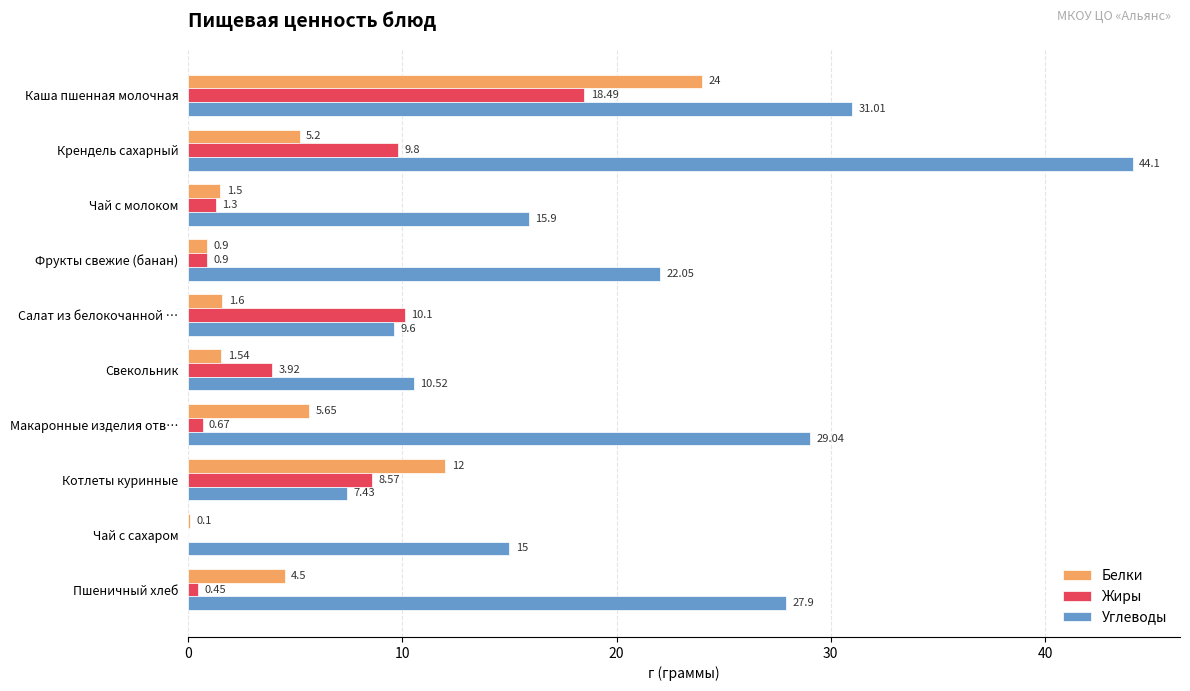

Between Крендель сахарный and Салат из белокочанной …, which series saw the biggest shift?

Углеводы